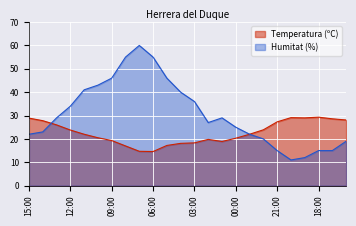

How many interior local valleys does the Humitat (%) series have?

2